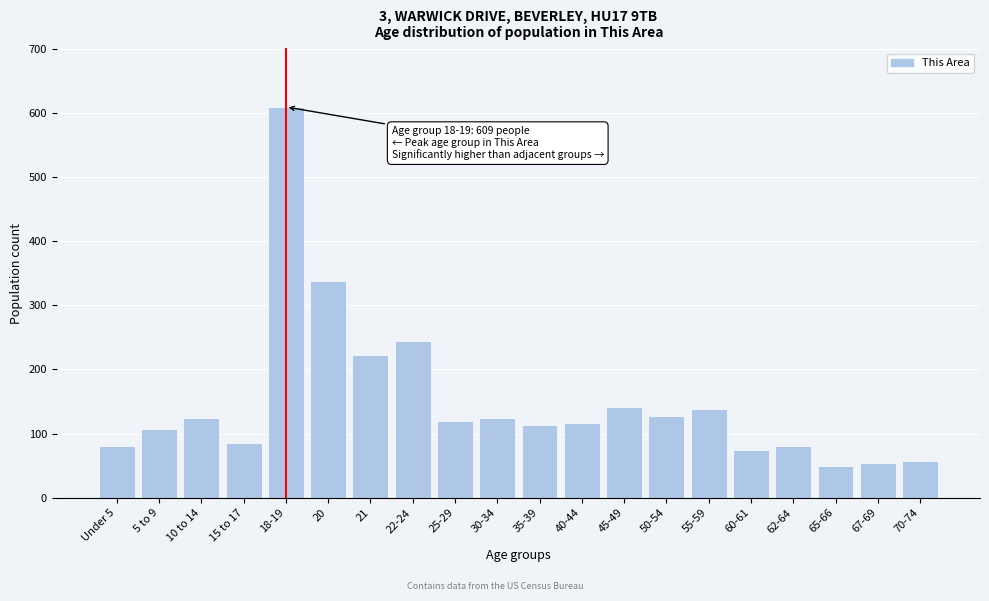

At which label is the value closest to 329?

20